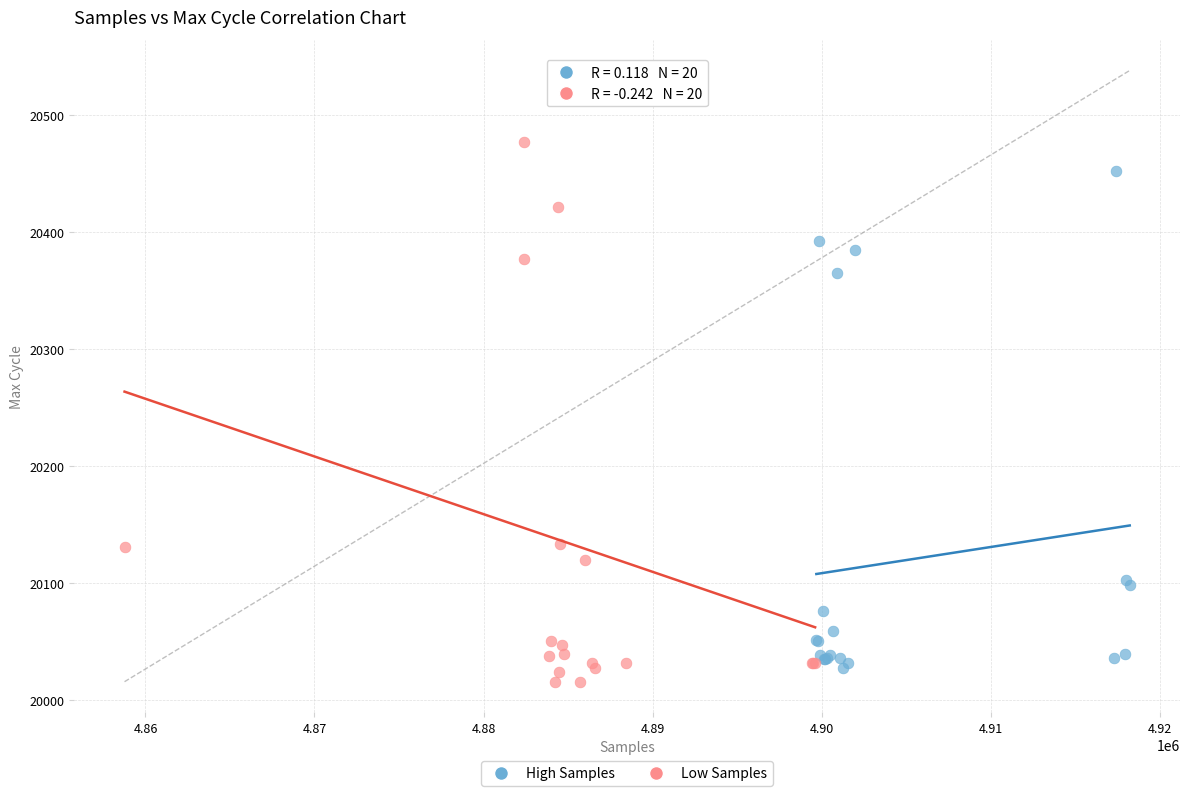

Which series contains the highest Y value?

Low Samples